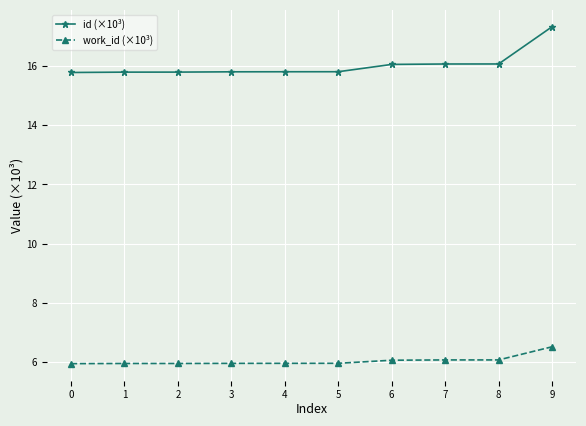

What is the value of the work_id (×10³) point at the 2nd from the left?

5.9